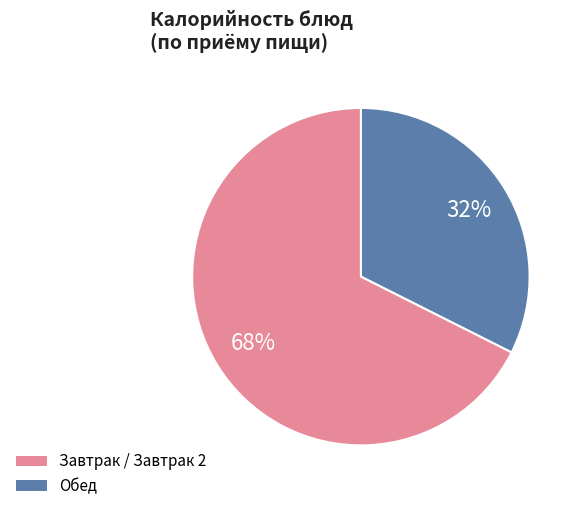

To the nearest percent, what is the average slice percentage?

50%